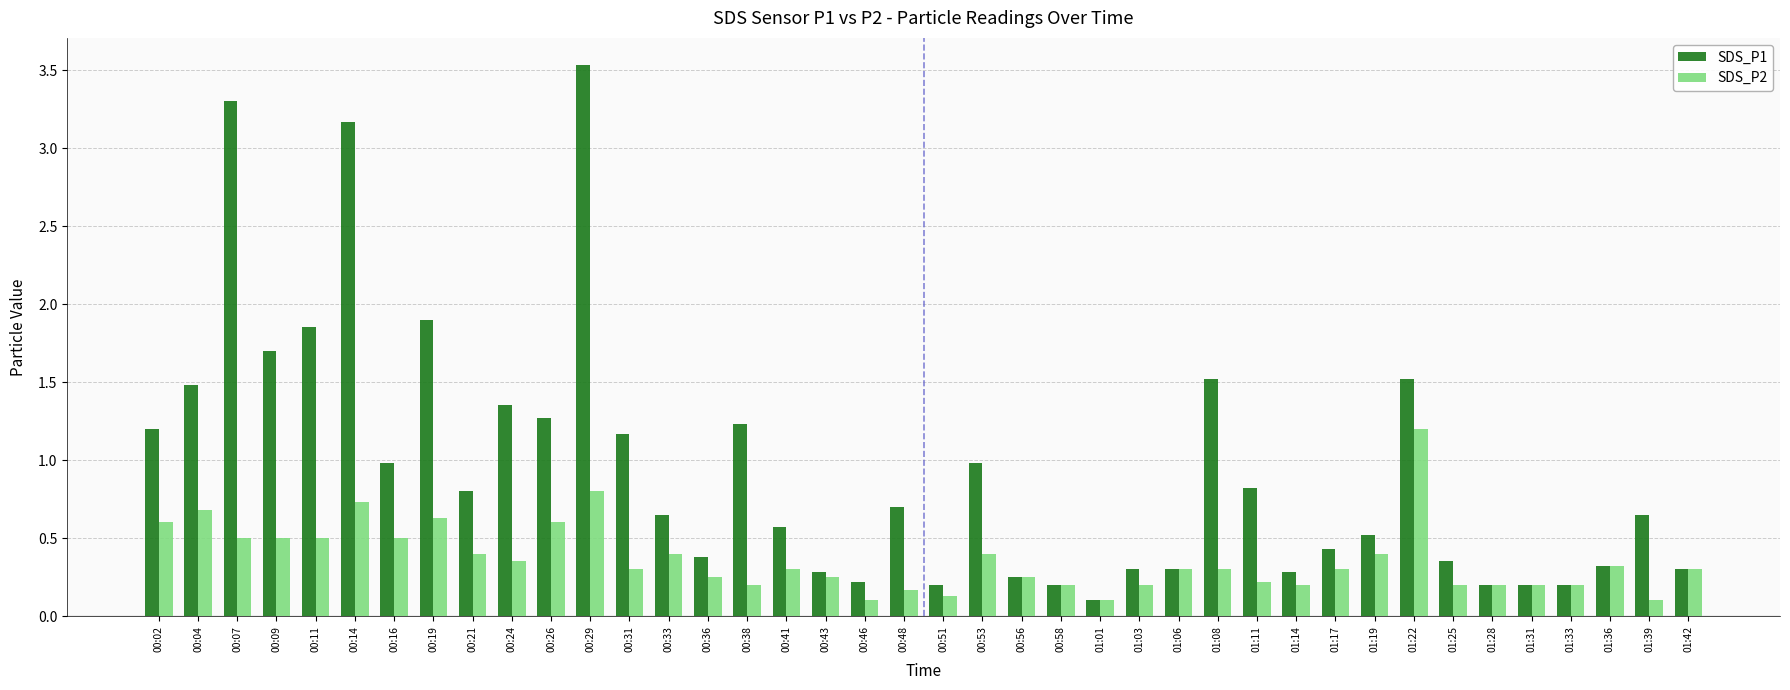

Which category has the highest value in the SDS_P2 series?

01:22